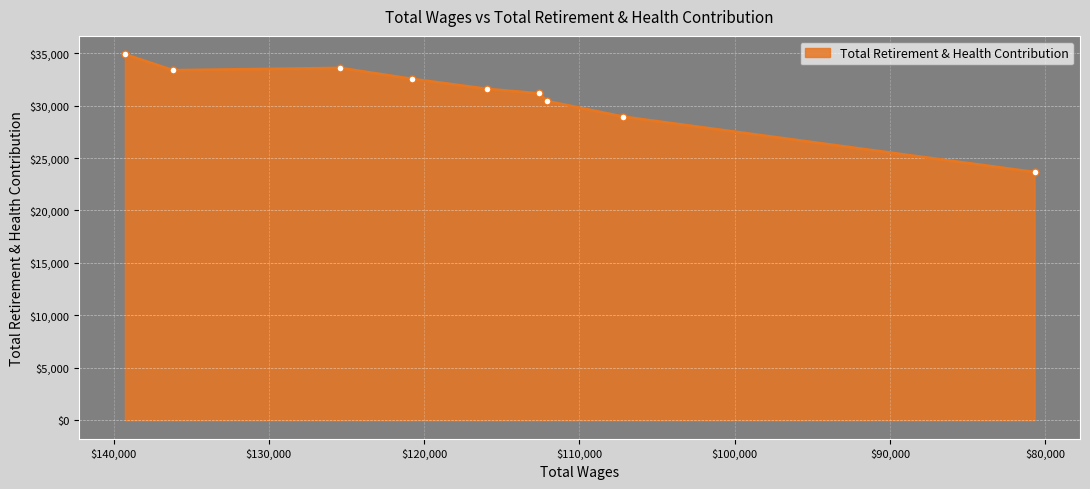

Is it true that the value at 120790.0 is 51105?

False